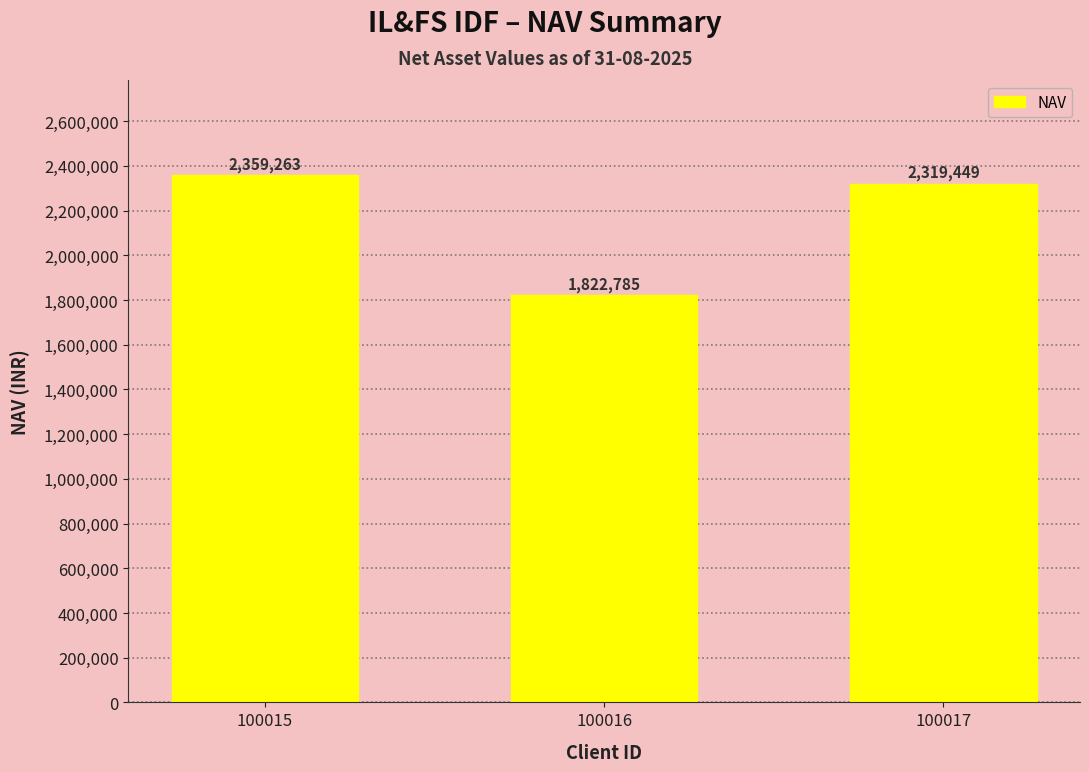

Are the bars grouped side by side (vs. stacked)?

No